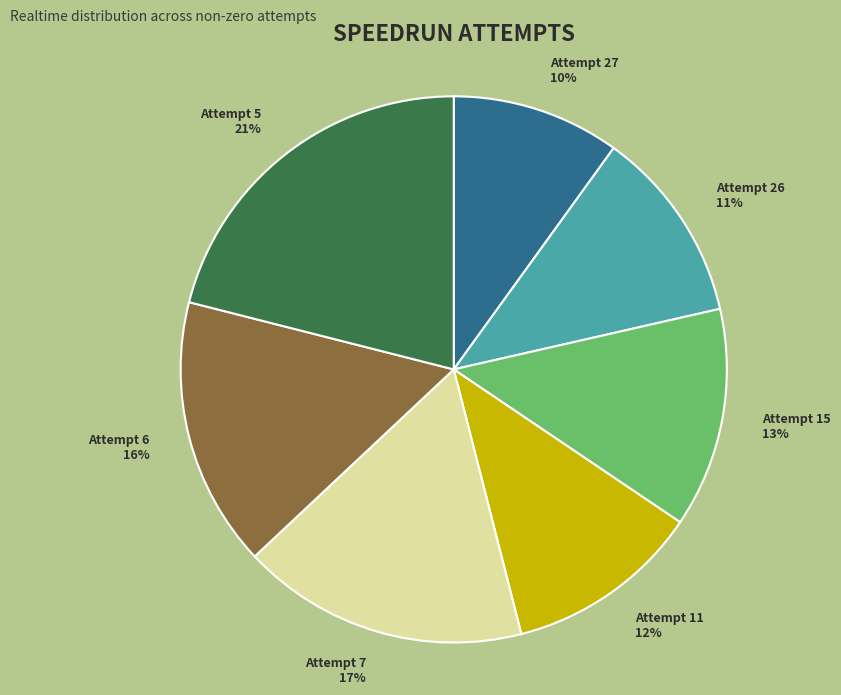

What is the ratio of the value at Attempt 26 to the value at Attempt 5?

0.5